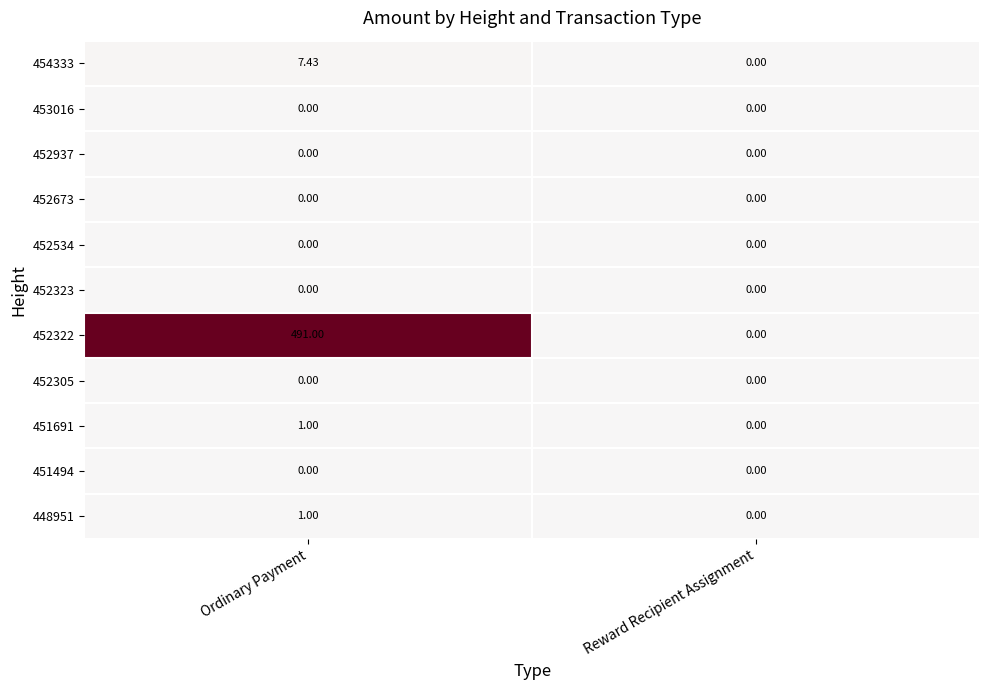

How many series are shown in this chart?

11